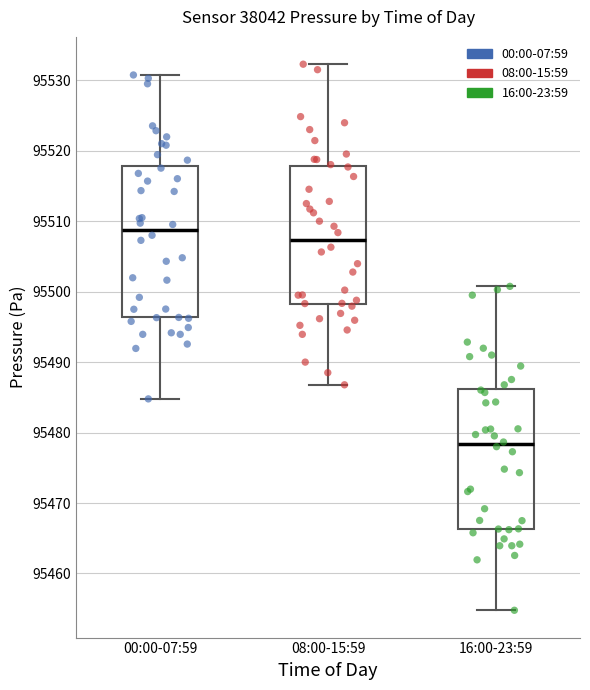

Which box has the highest median line?

00:00-07:59